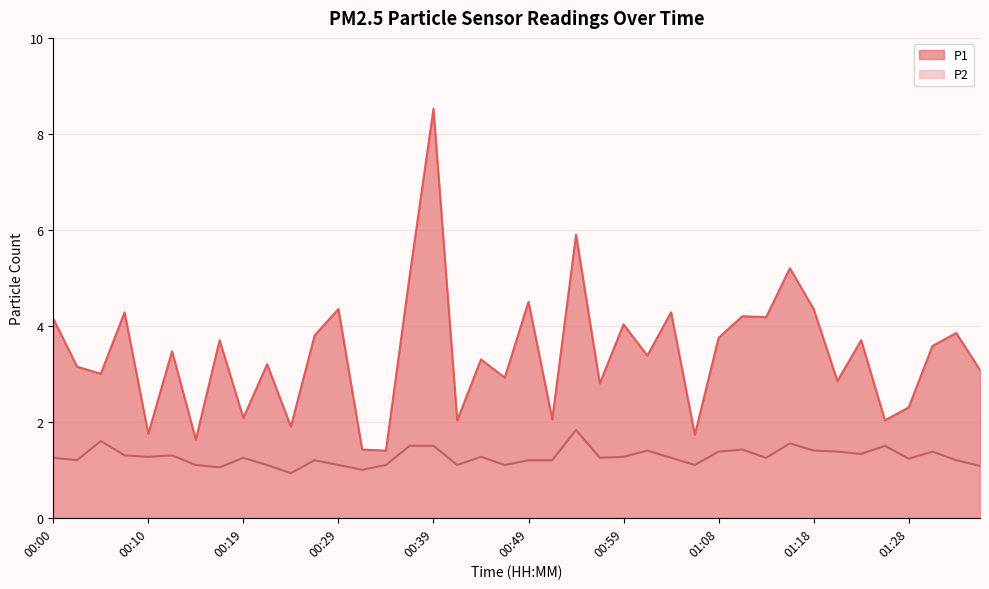

What position from the right is 00:46?

21